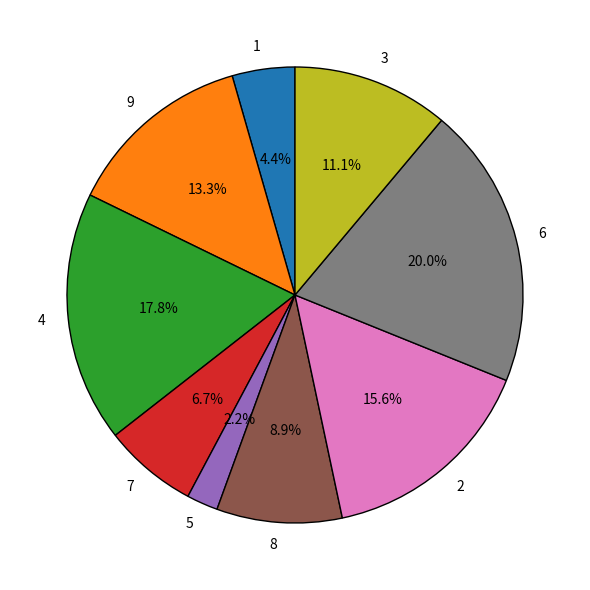

How many segments does this pie chart have?

9